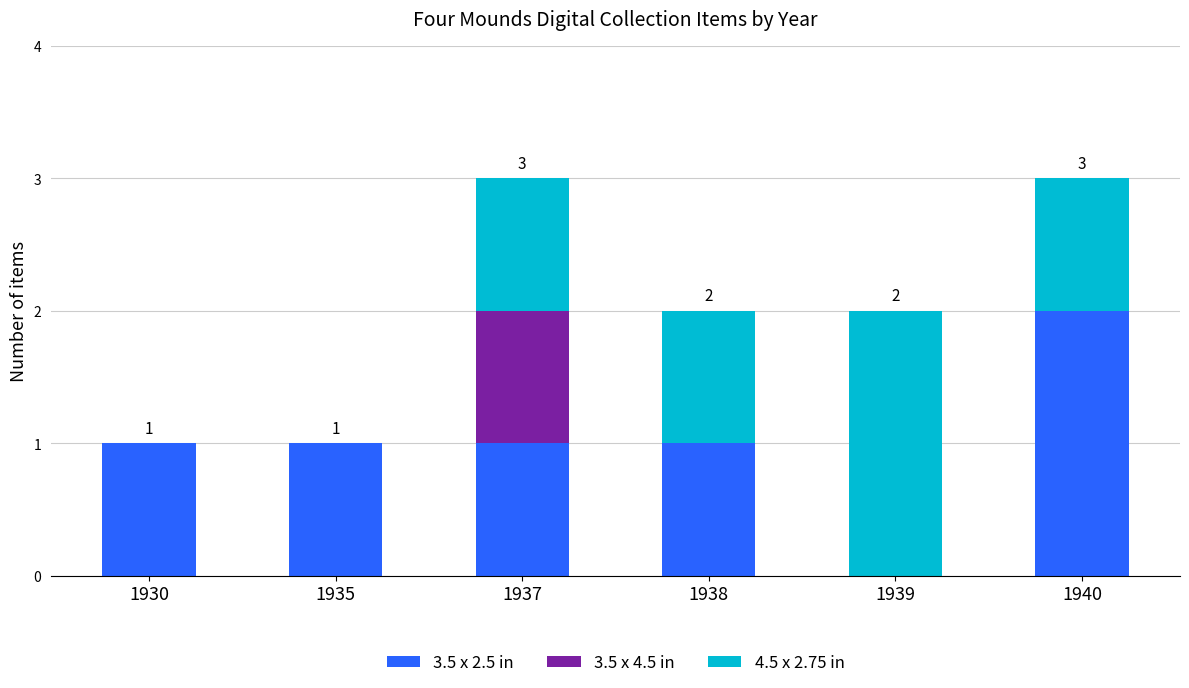

What is the total value across all series at 1940?

3